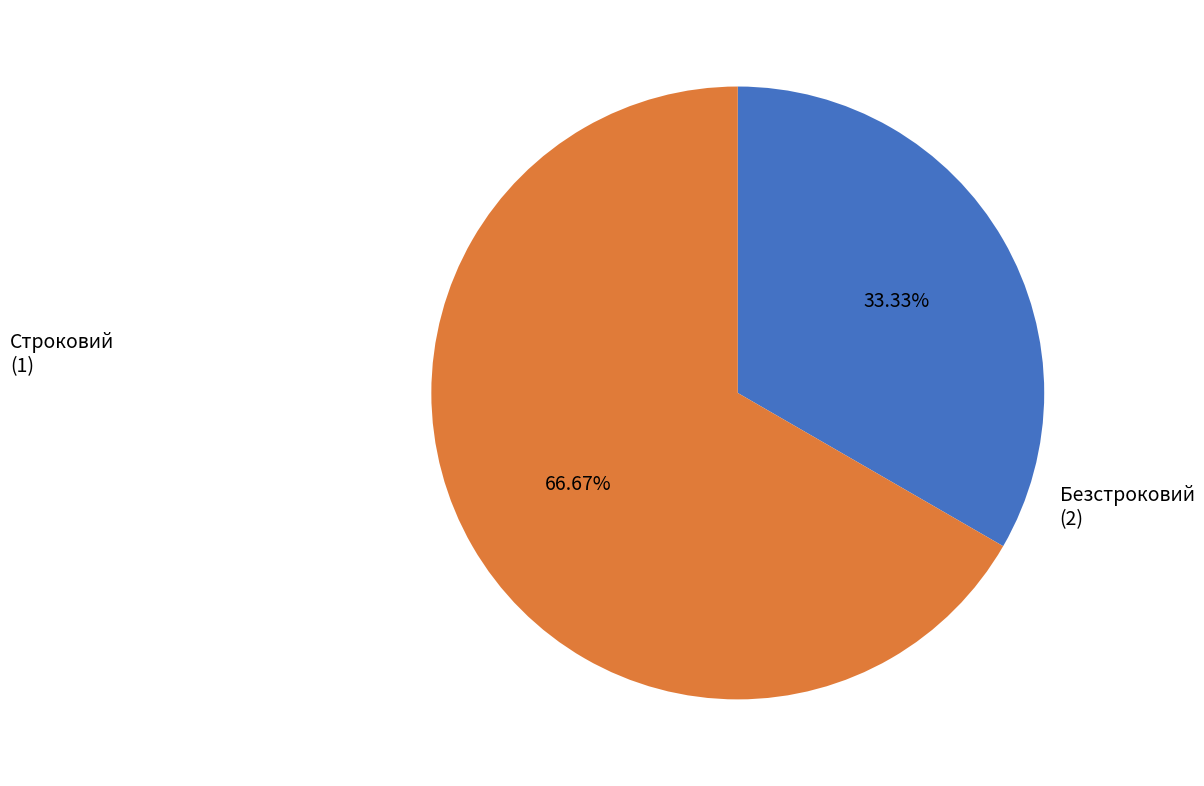

Count the number of slices in the pie.

2